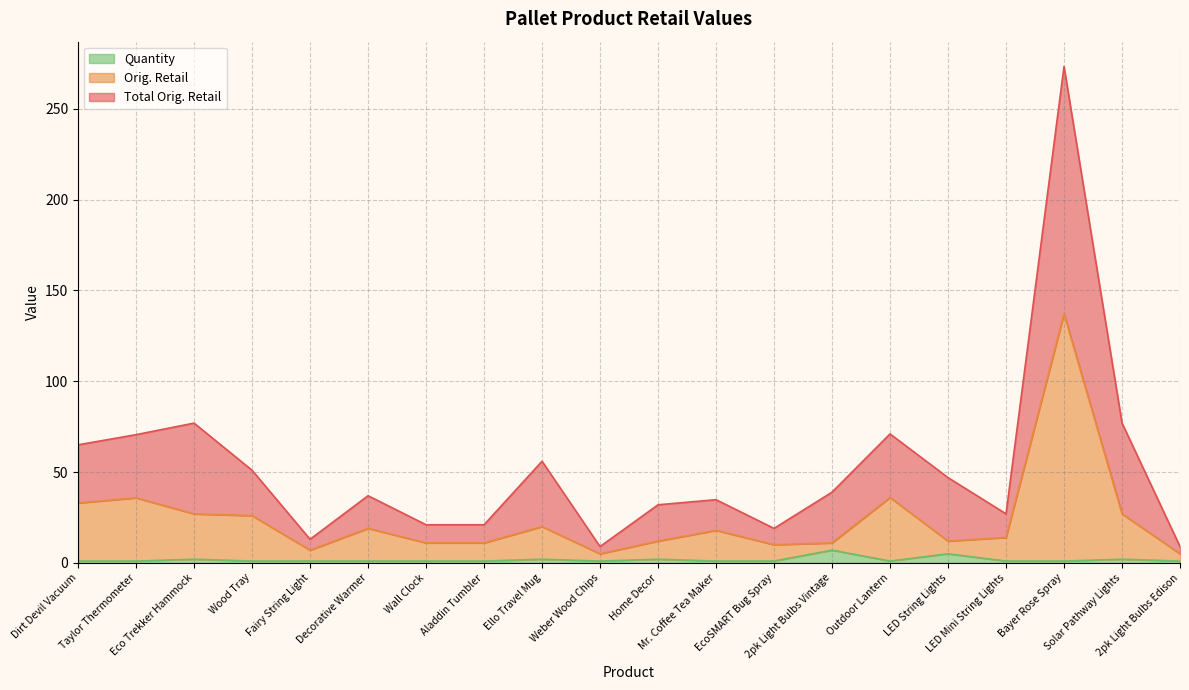

What is the difference between the second highest and second lowest values in the Quantity series?

4.0